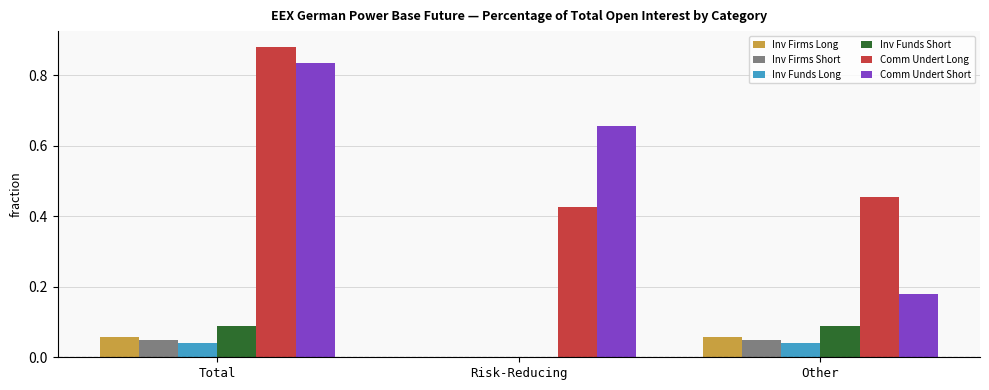

Which series changed the most between Total and Risk-Reducing?

Comm Undert Long